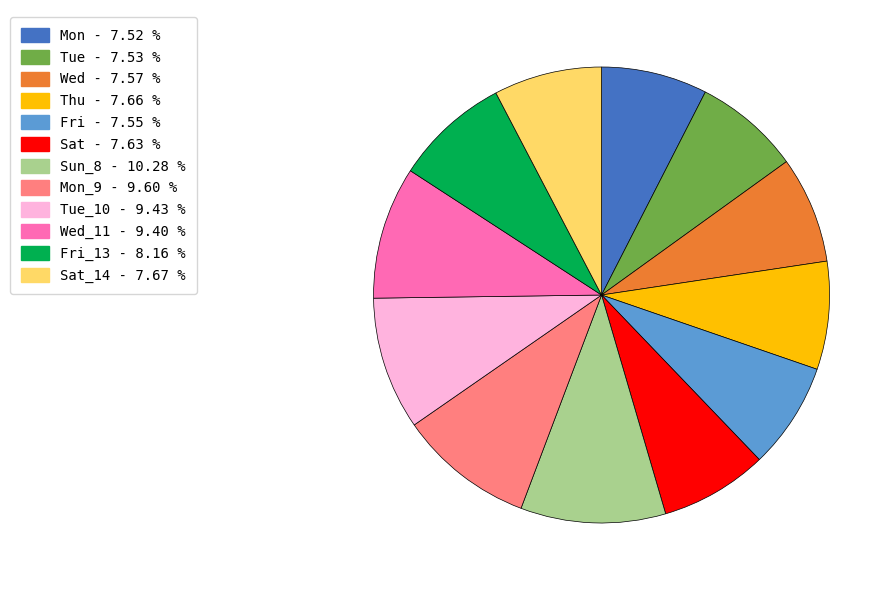

Count the number of slices in the pie.

12